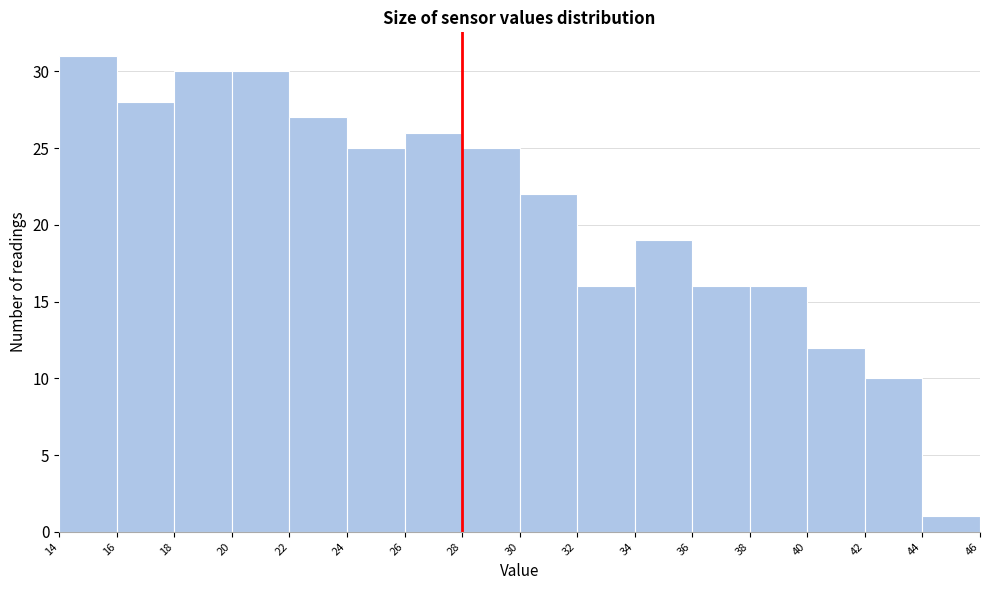

How tall is the bar that spans 26 to 28 on the x-axis? The values are not printed on the chart, so give them approximately, as read against the axis.

26